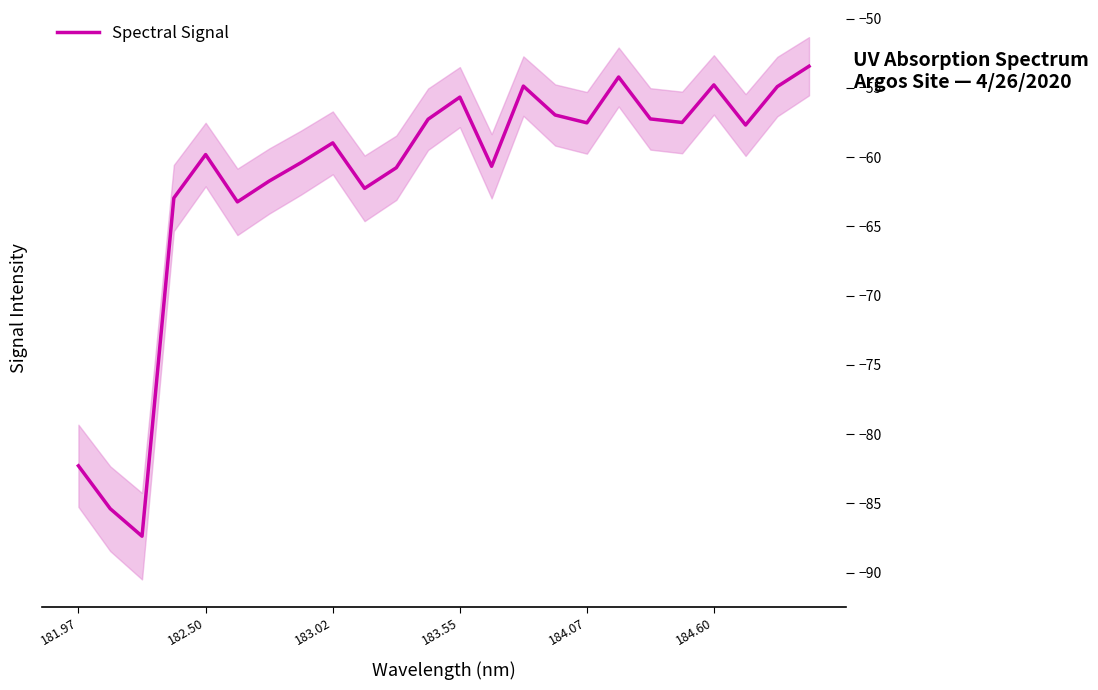

The value of Spectral Signal at 184.60 is -54.8. True or false?

True